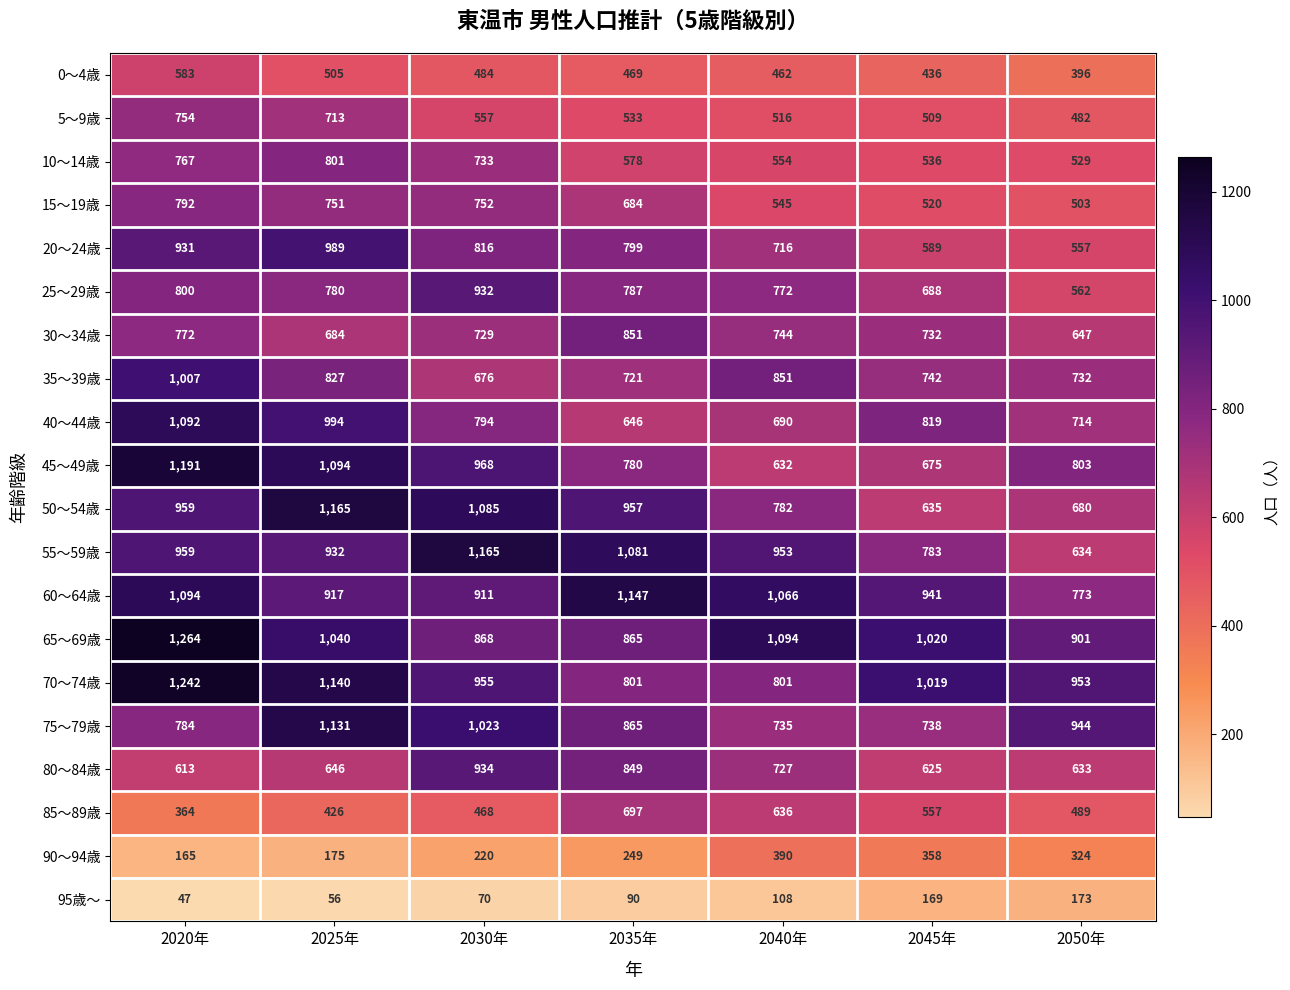

Where is 90～94歳 nearest to the value 277?

2035年